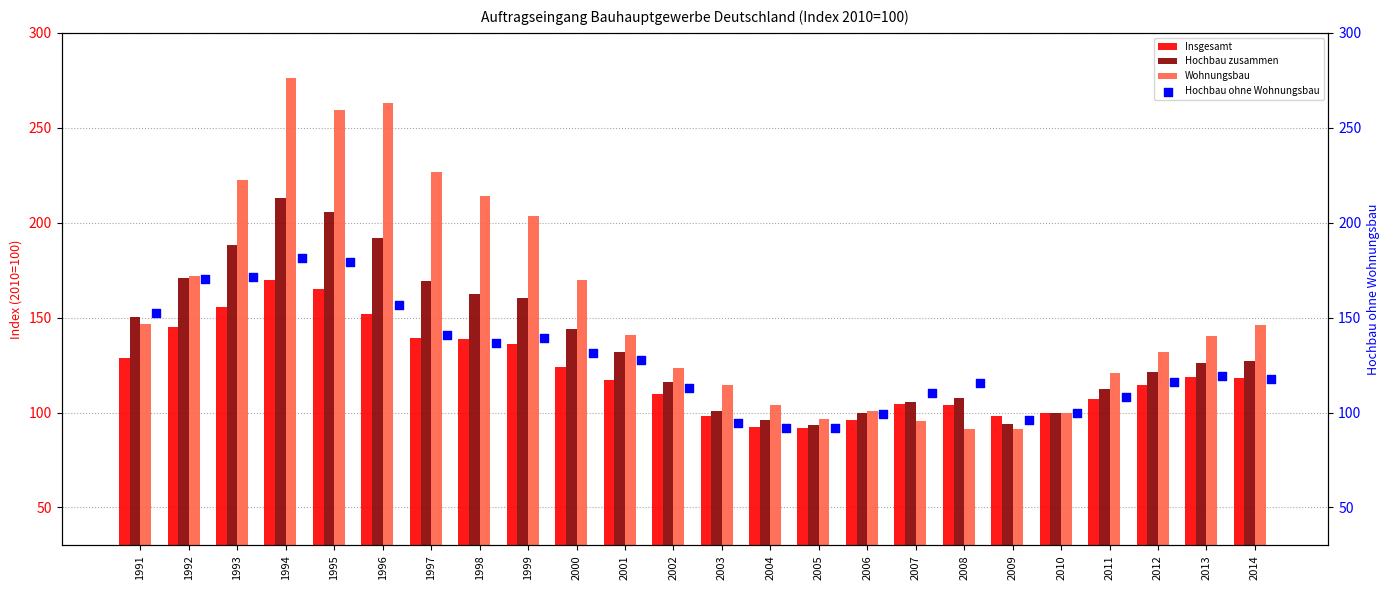

What are all the series names shown in the legend?

Insgesamt, Hochbau zusammen, Wohnungsbau, Hochbau ohne Wohnungsbau